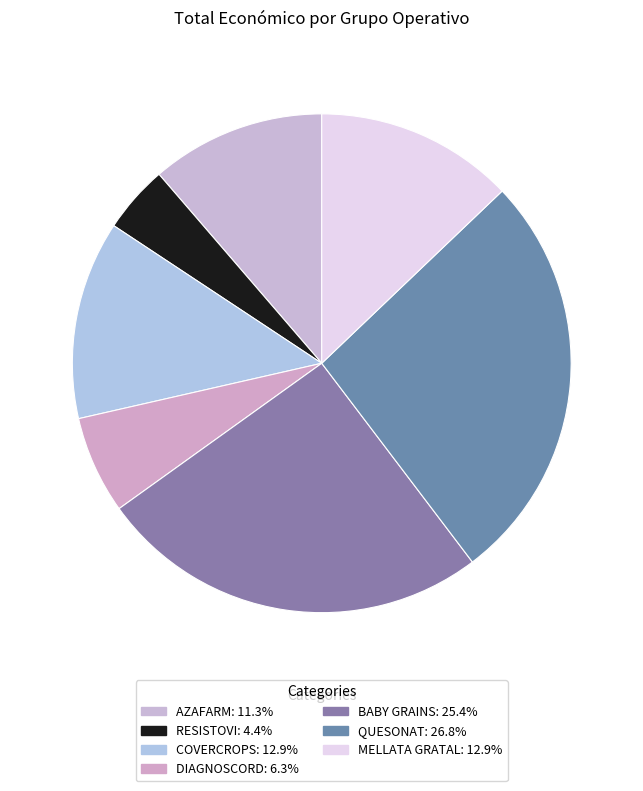

What is the smallest slice in the pie chart?

RESISTOVI